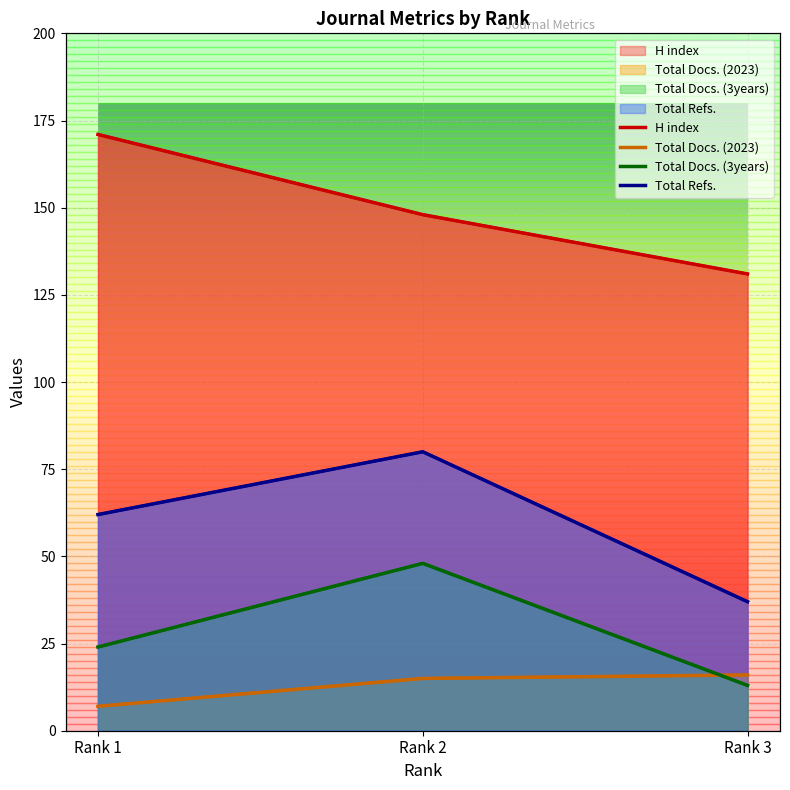

Is the value of H index at Rank 1 greater than the value of Total Docs. (2023) at Rank 2?

Yes